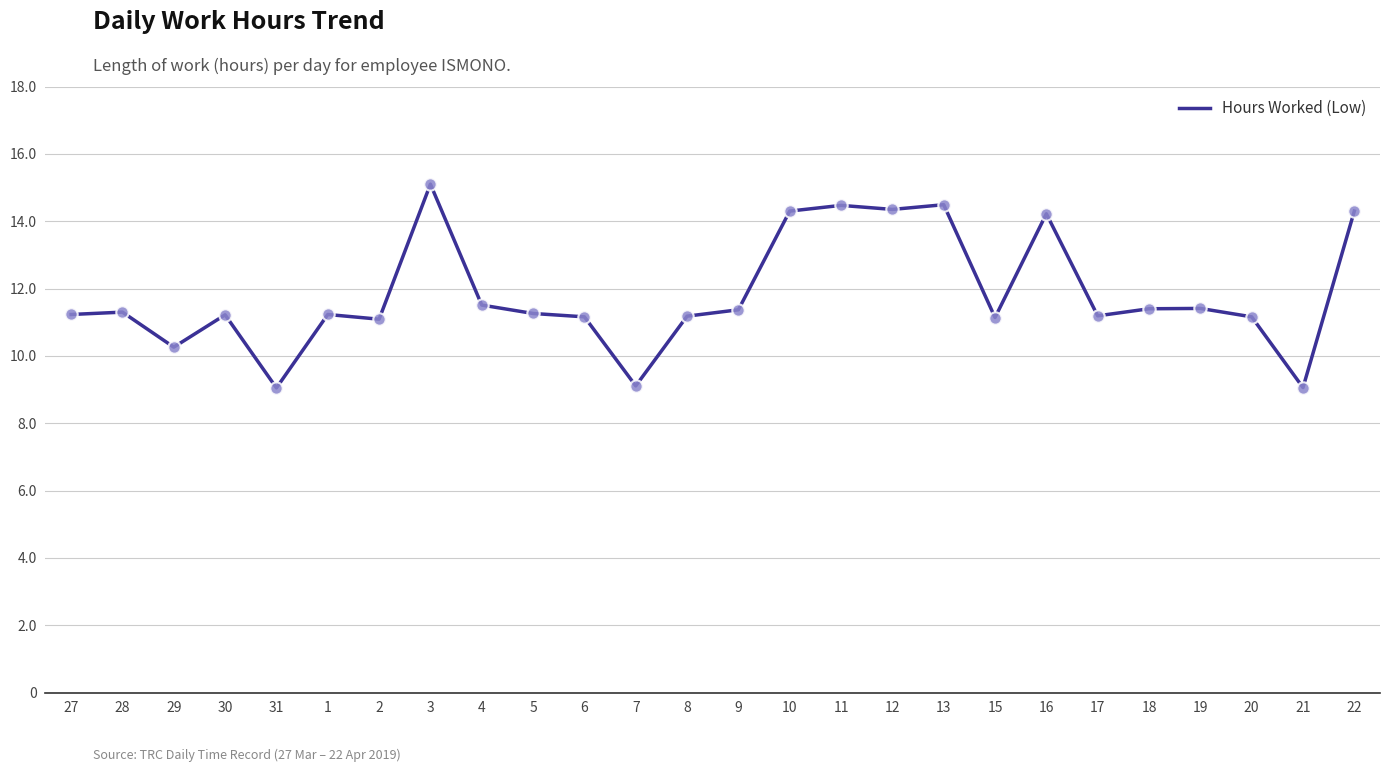

What is the change in value from 9 to 17?

-0.2